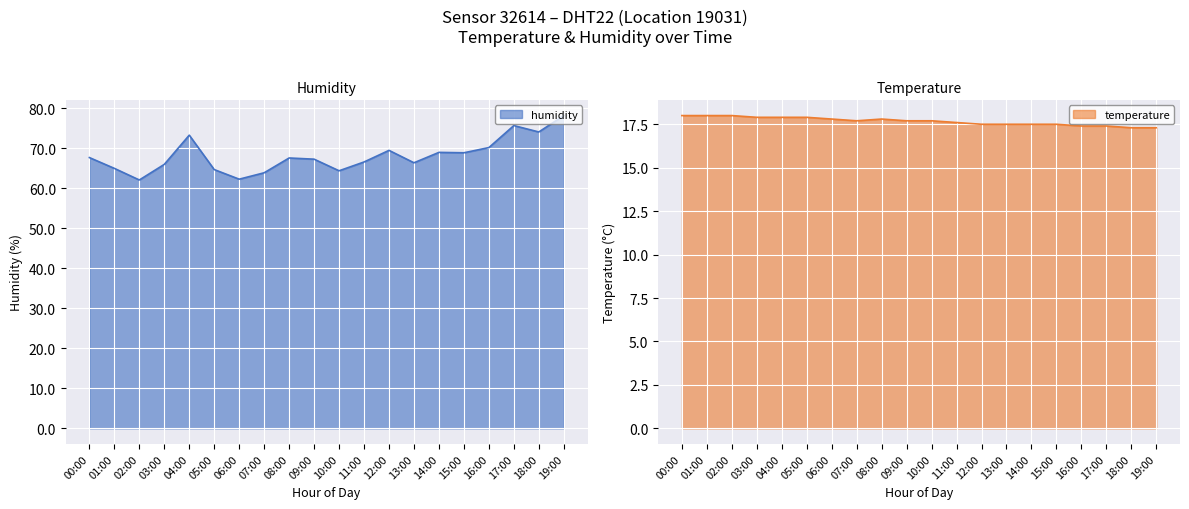

Reading right to left, what are all the values shown in this chart?

humidity: 78.2	74.1	75.7	70.2	68.9	69.0	66.4	69.5	66.6	64.4	67.3	67.6	63.9	62.3	64.7	73.3	66.0	62.1	65.0	67.7
temperature: 17.3	17.3	17.4	17.4	17.5	17.5	17.5	17.5	17.6	17.7	17.7	17.8	17.7	17.8	17.9	17.9	17.9	18.0	18.0	18.0